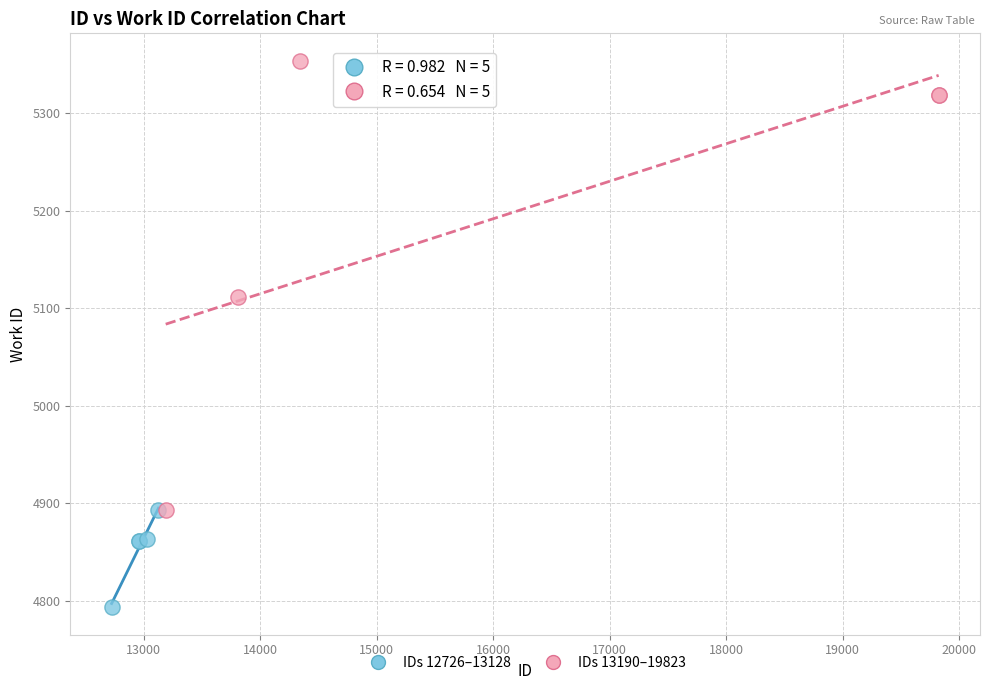

Which series reaches the minimum Y coordinate?

IDs 12726–13128